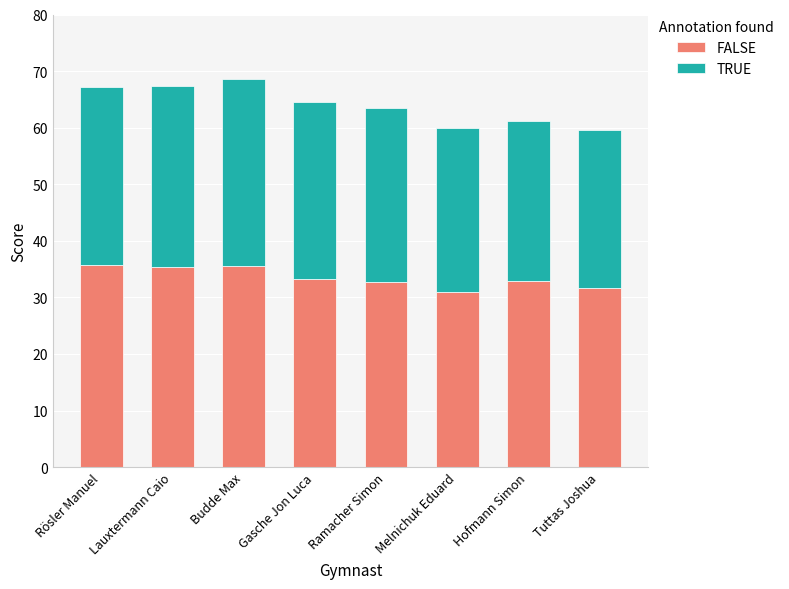

What is the total value across all series at Tuttas Joshua?

59.6